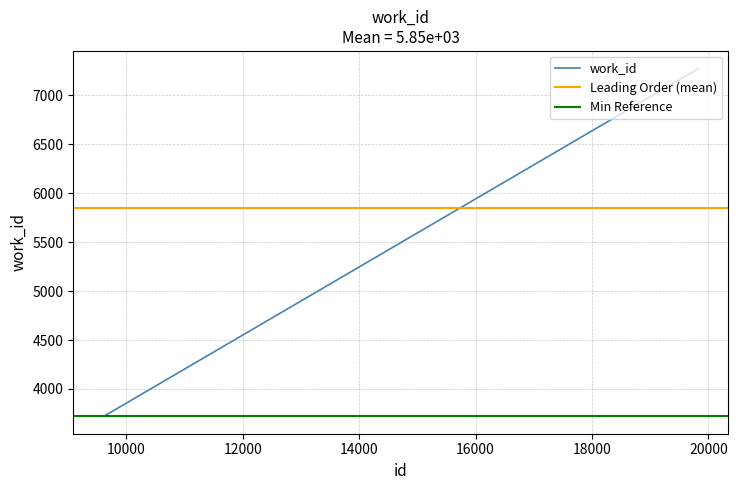

Reading right to left, transcribe all the data shown in this chart.

19831=7277	19818=7270	19817=7270	9614=3720	9602=3720